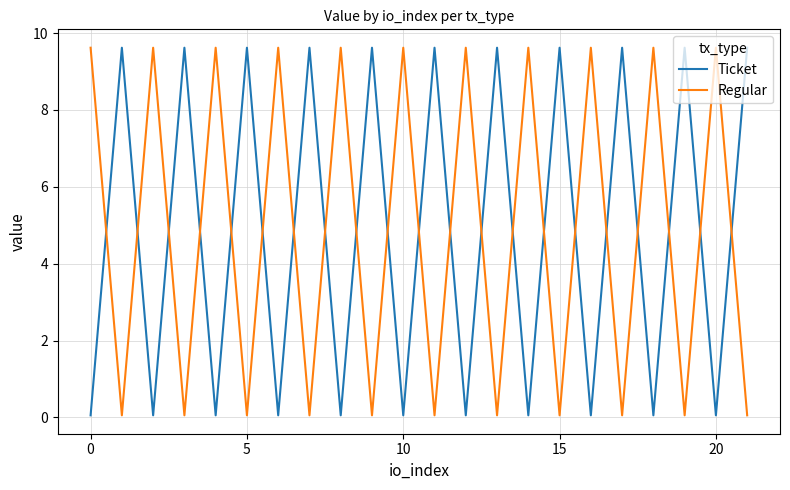

How many values in the Regular series are below 9?

11